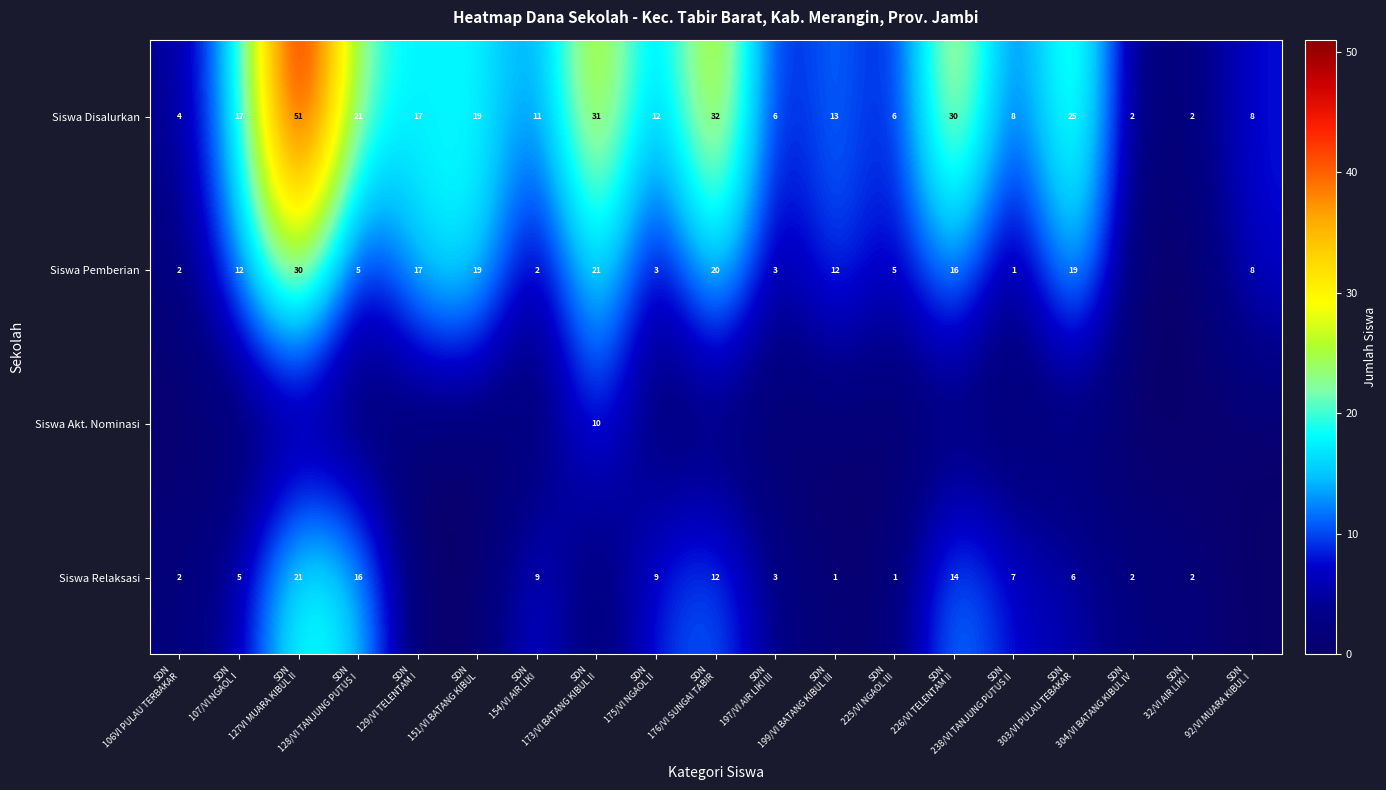

What is the difference between the maximum and second lowest values in the Siswa Disalurkan series?

49